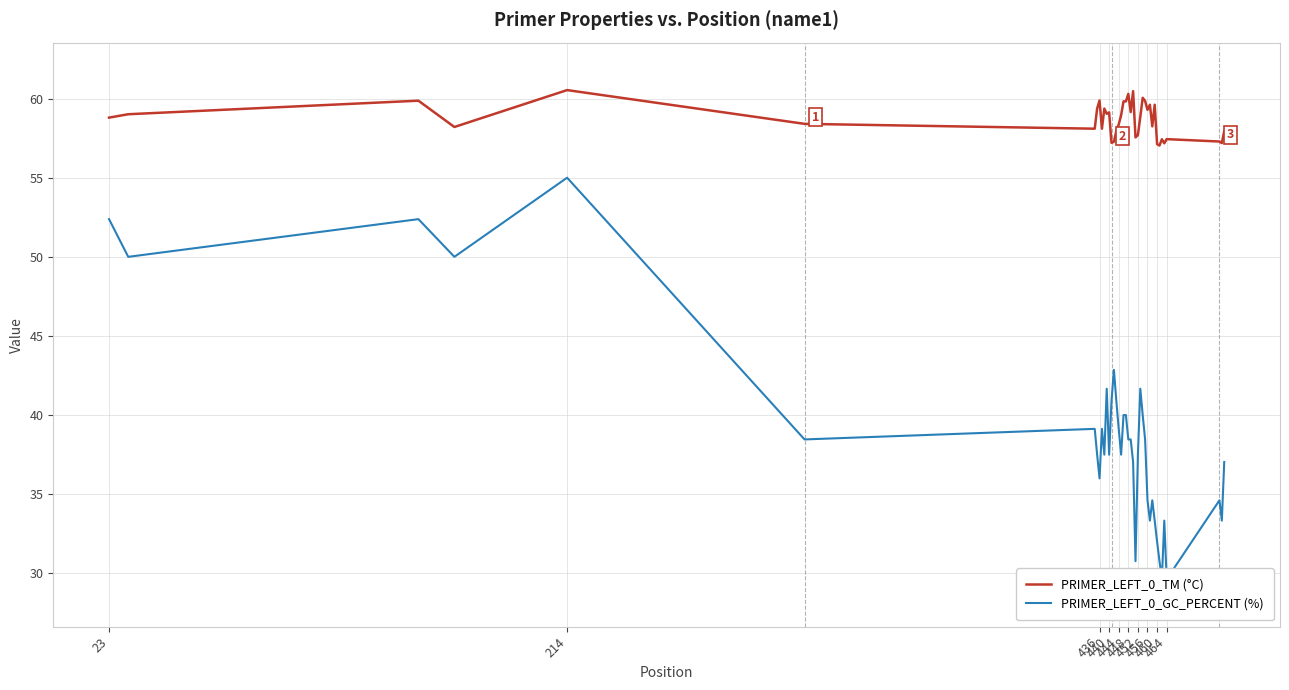

Is this an area chart (filled region under the line)?

No